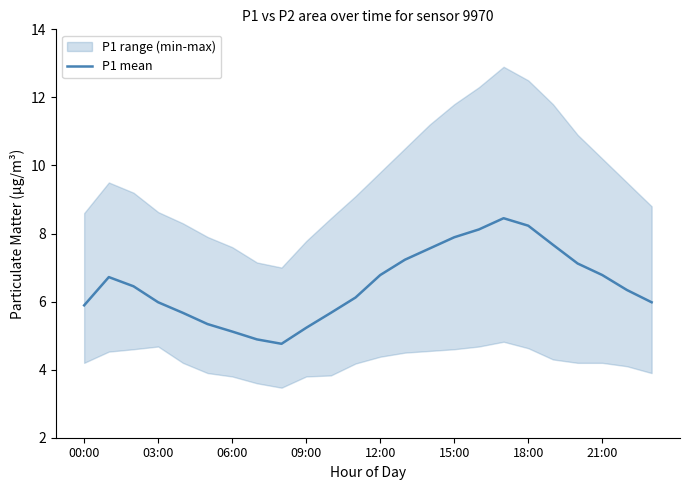

The P1 mean series shows 7.9 at 15:00. True or false?

True